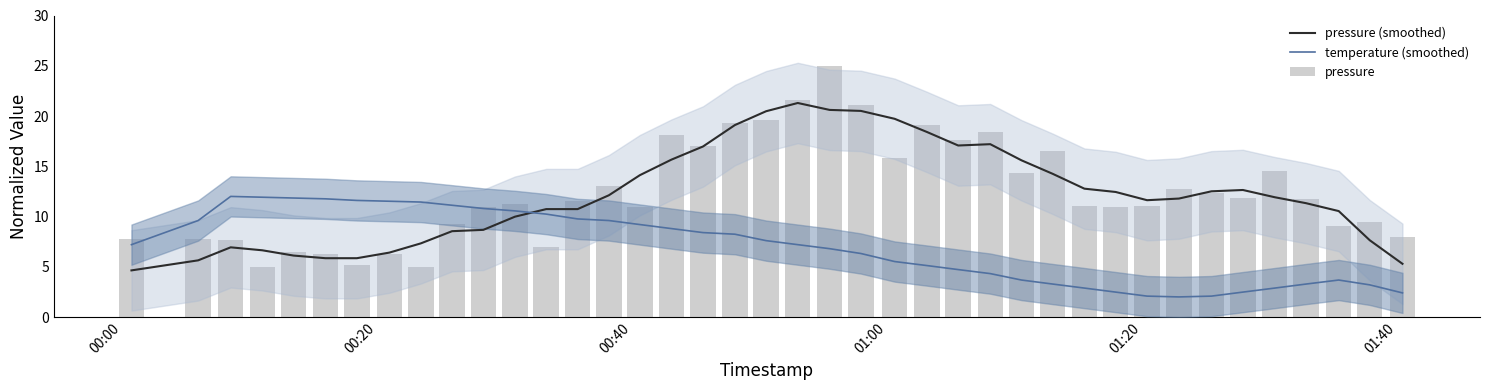

What are all the series names shown in the legend?

pressure (smoothed), temperature (smoothed), pressure